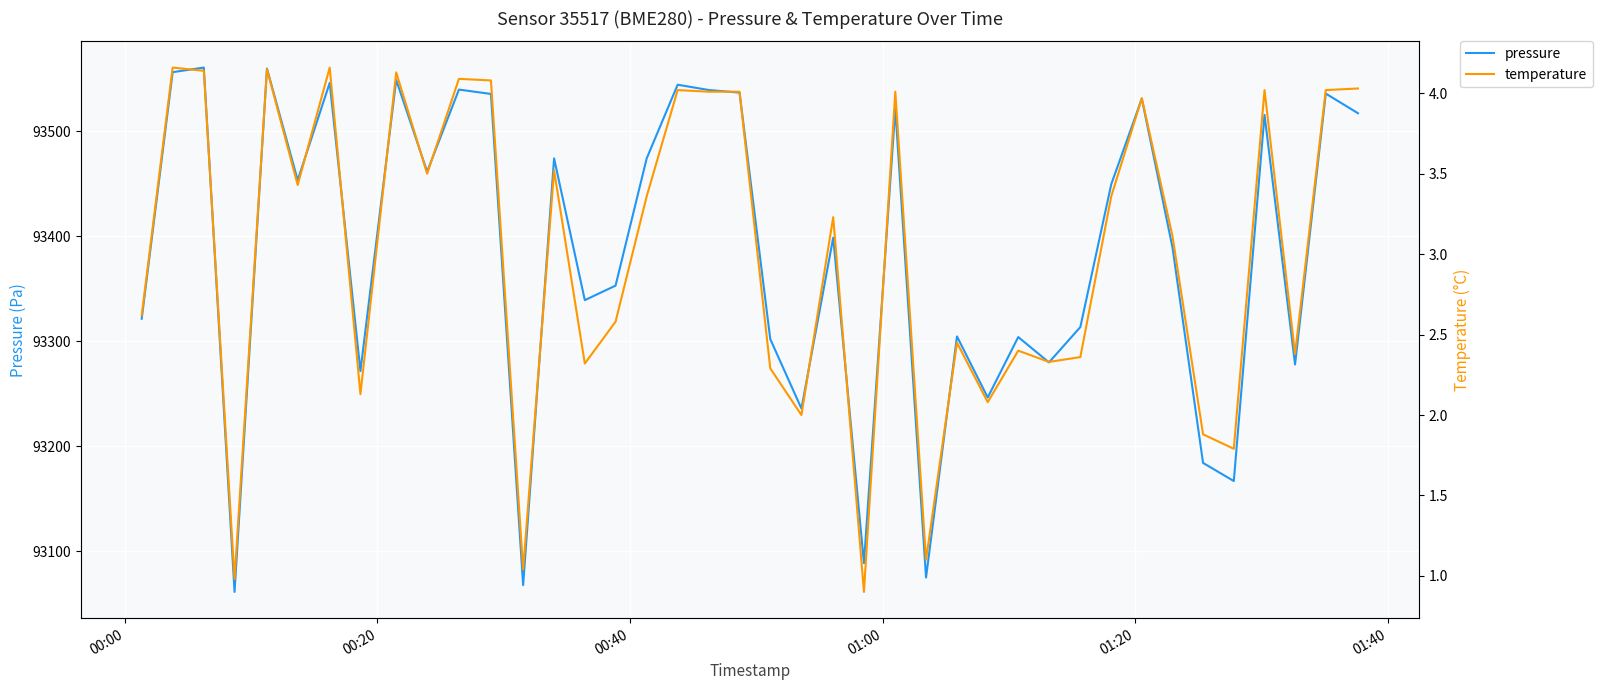

True or false: pressure and temperature intersect in this chart.

False